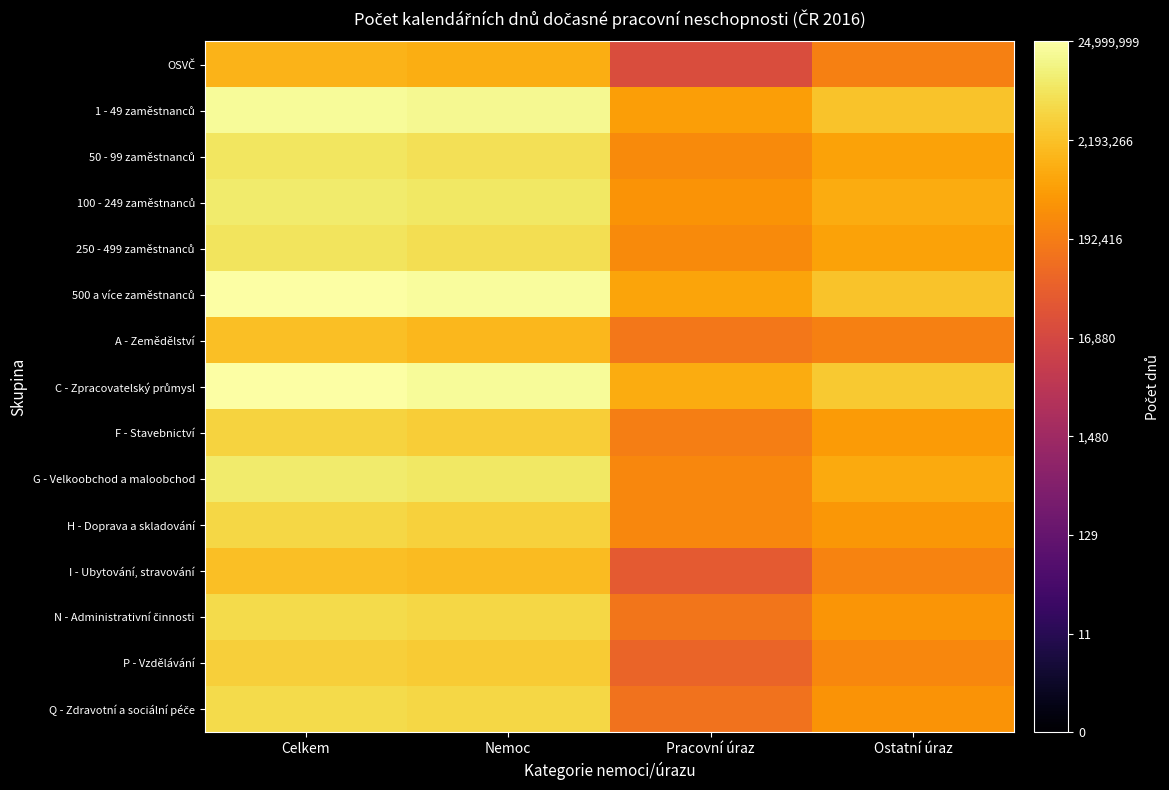

At Ostatní úraz, list the series in order from largest to smallest.

C - Zpracovatelský průmysl, 1 - 49 zaměstnanců, 500 a více zaměstnanců, 100 - 249 zaměstnanců, G - Velkoobchod a maloobchod, 50 - 99 zaměstnanců, 250 - 499 zaměstnanců, F - Stavebnictví, H - Doprava a skladování, N - Administrativní činnosti, Q - Zdravotní a sociální péče, P - Vzdělávání, I - Ubytování, stravování, A - Zemědělství, OSVČ